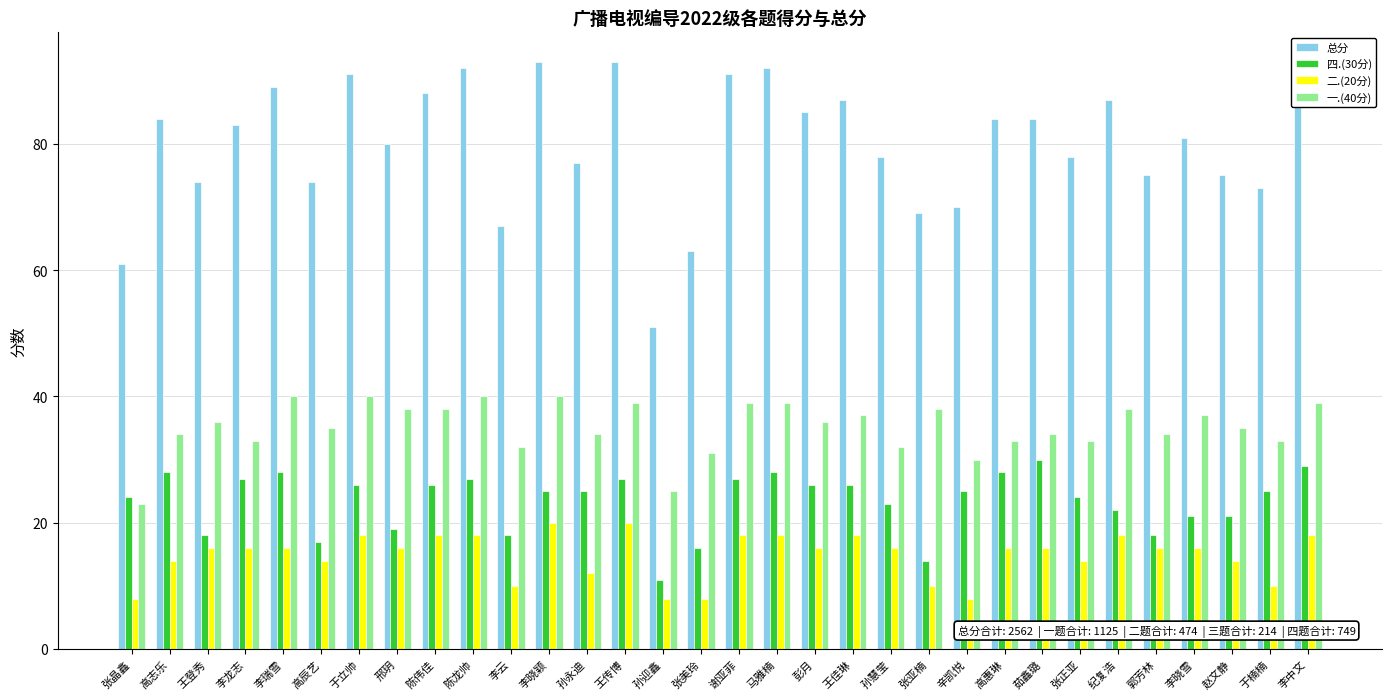

The 总分 series shows 87 at 纪复浩. True or false?

True